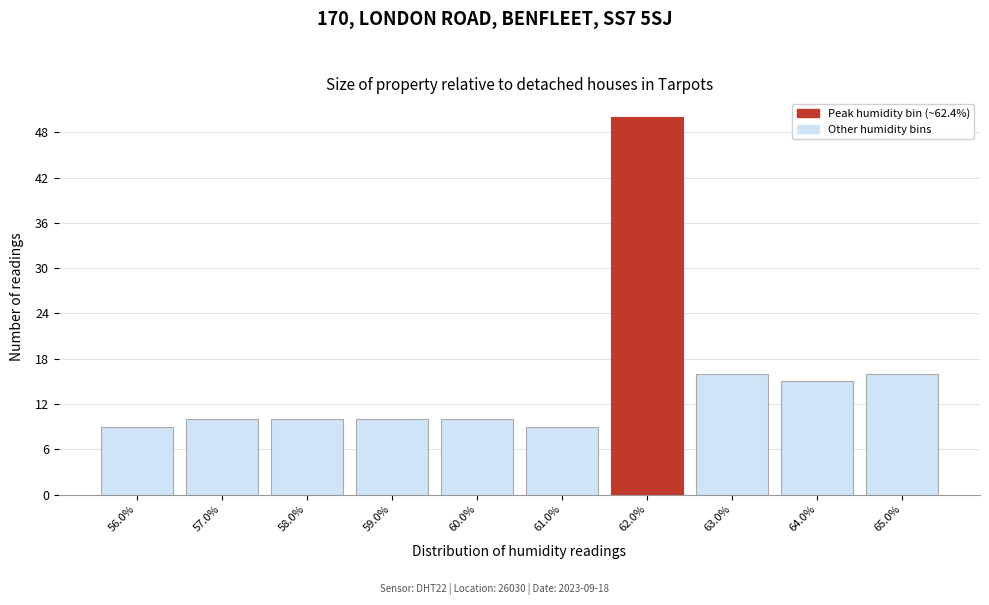

Reading right to left, what are all the values shown in this chart?

16	15	16	50	9	10	10	10	10	9